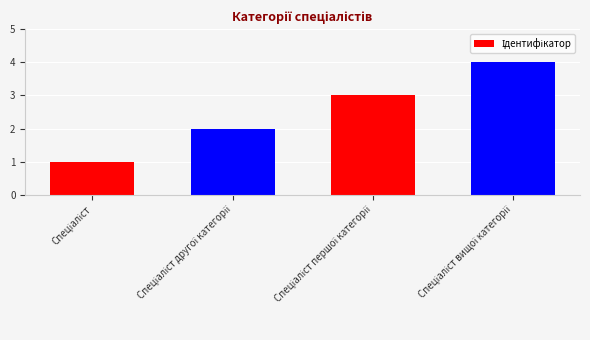

What is the sum of all values?

10